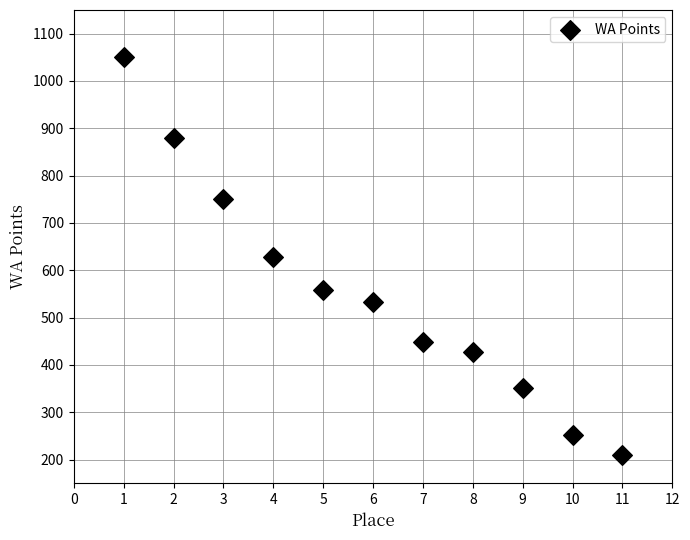

What is the range of Y values (max minus min)?

840